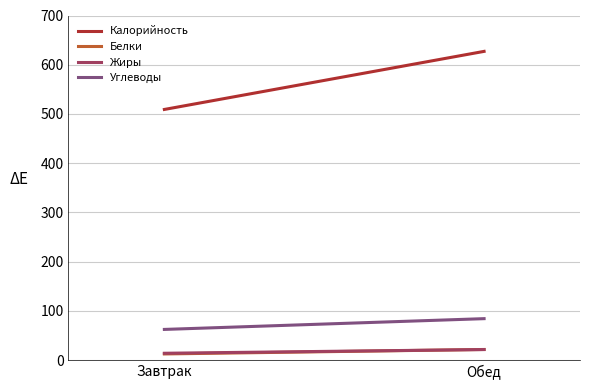

Reading left to right, extract all data points from this chart.

Калорийность: Завтрак=509.1	Обед=627.1
Белки: Завтрак=12.4	Обед=21.4
Жиры: Завтрак=13.8	Обед=21.3
Углеводы: Завтрак=62.2	Обед=84.1